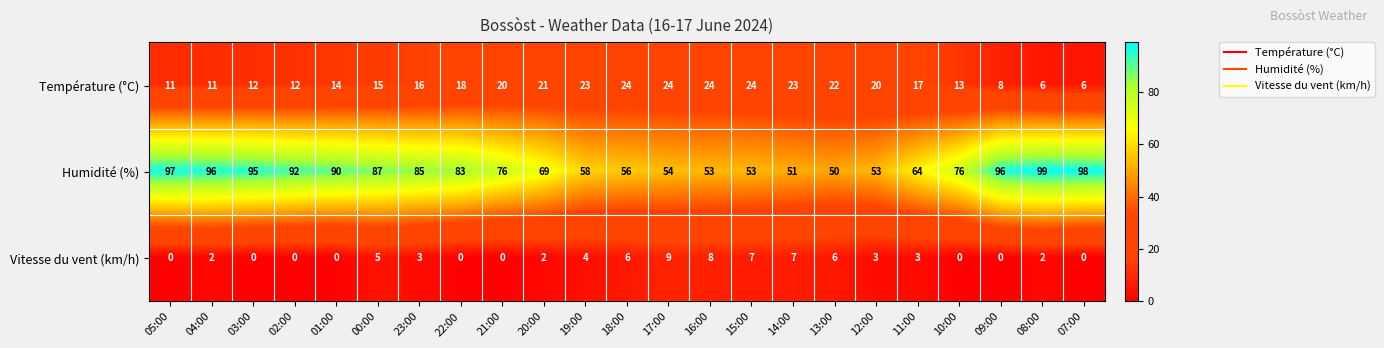

How many values in the Humidité (%) series are below 76?

10